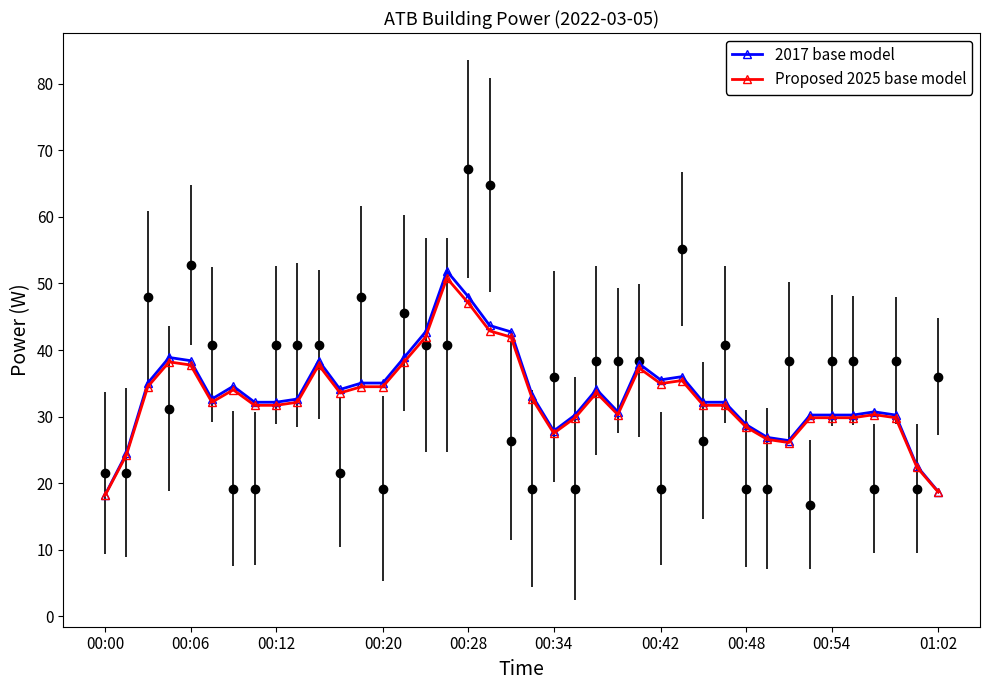

Reading left to right, extract all data points from this chart.

2017 base model: 18.2	24.5	35.0	38.9	38.4	32.6	34.6	32.2	32.2	32.6	38.4	34.1	35.0	35.0	38.9	42.7	51.8	48.0	43.7	42.7	33.1	27.8	30.2	34.1	30.7	37.9	35.5	36.0	32.2	32.2	28.8	26.9	26.4	30.2	30.2	30.2	30.7	30.2	22.6	18.7
Proposed 2025 base model: 18.2	24.2	34.5	38.2	37.7	32.2	34.0	31.7	31.7	32.2	37.7	33.6	34.5	34.5	38.2	41.9	50.8	47.1	42.9	41.9	32.6	27.5	29.8	33.6	30.3	37.3	35.0	35.4	31.7	31.7	28.4	26.6	26.1	29.8	29.8	29.8	30.3	29.8	22.4	18.7